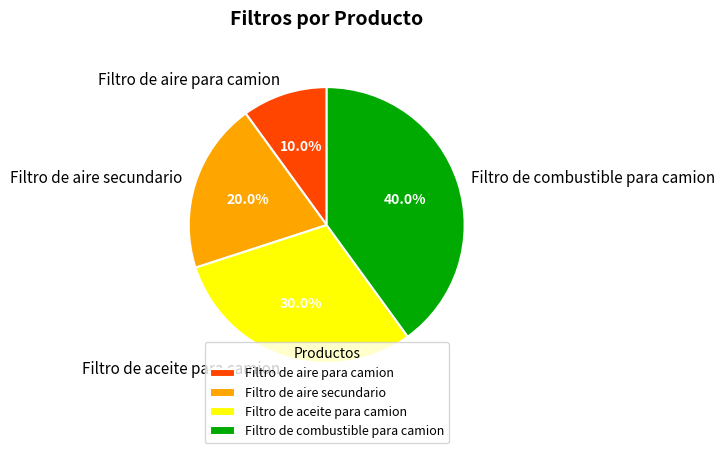

What is the smallest slice in the pie chart?

Filtro de aire para camion